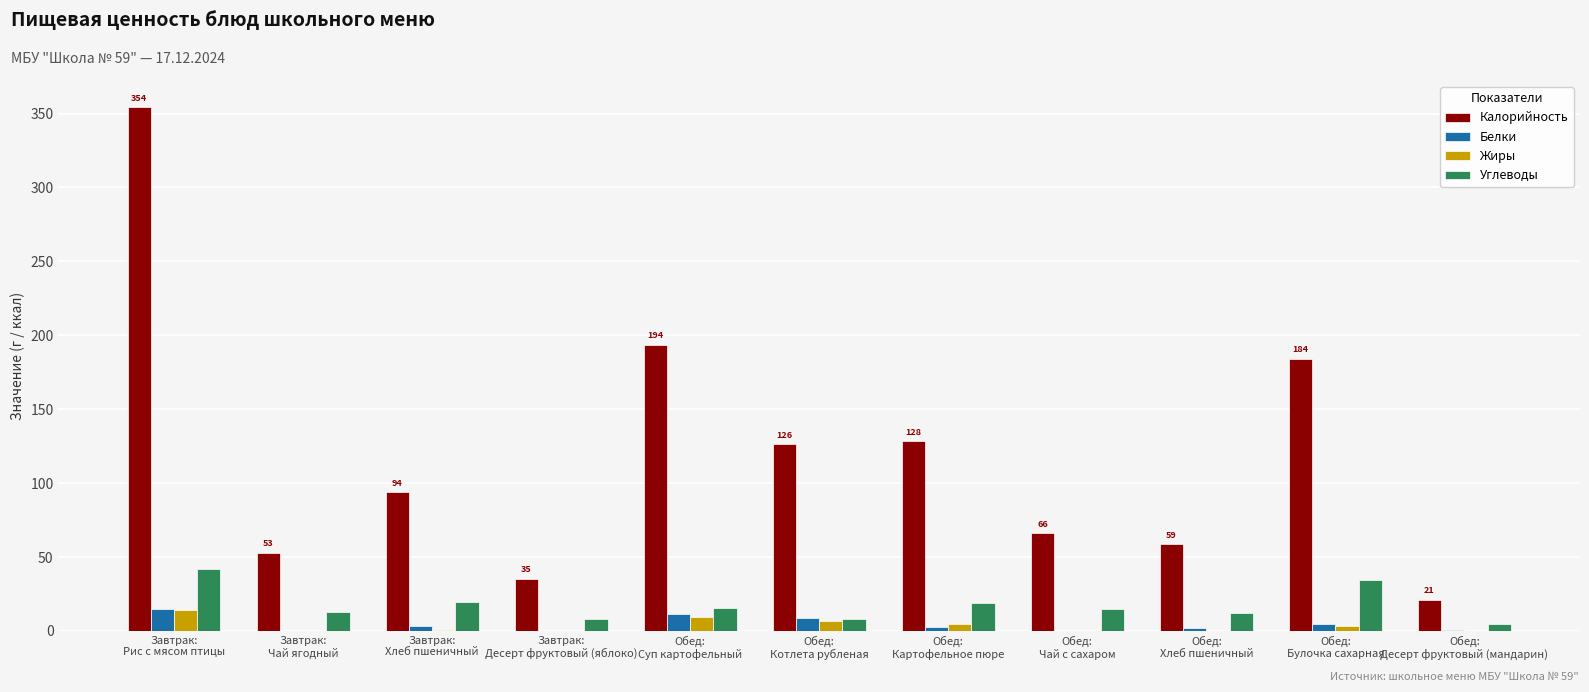

What is the sum of all Жиры values?

39.0